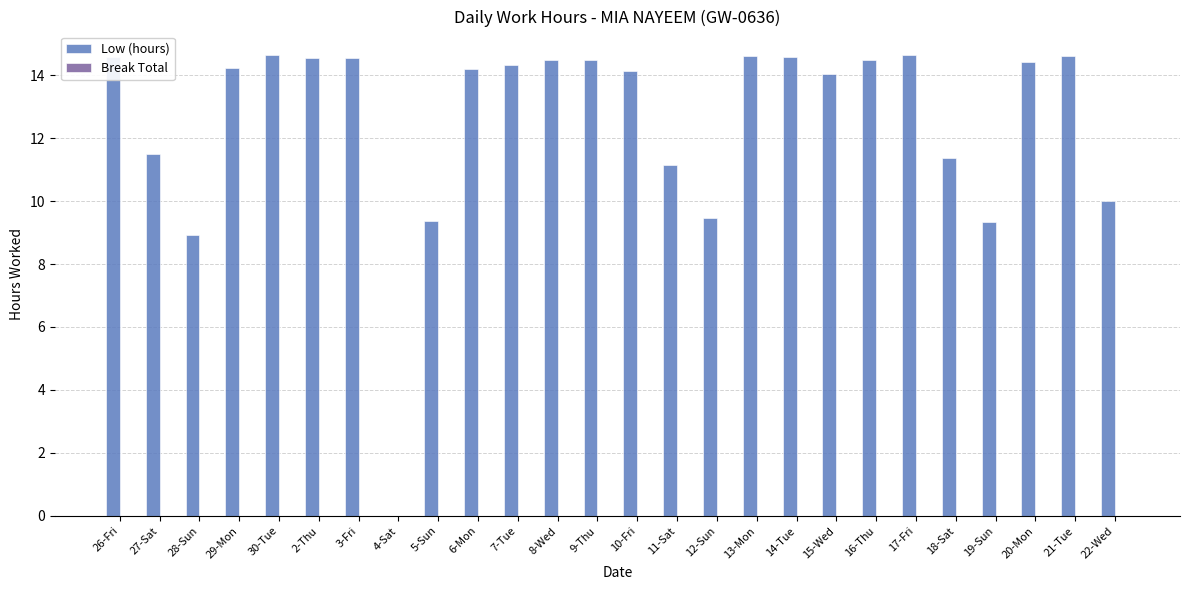

Does the chart contain stacked bars?

No